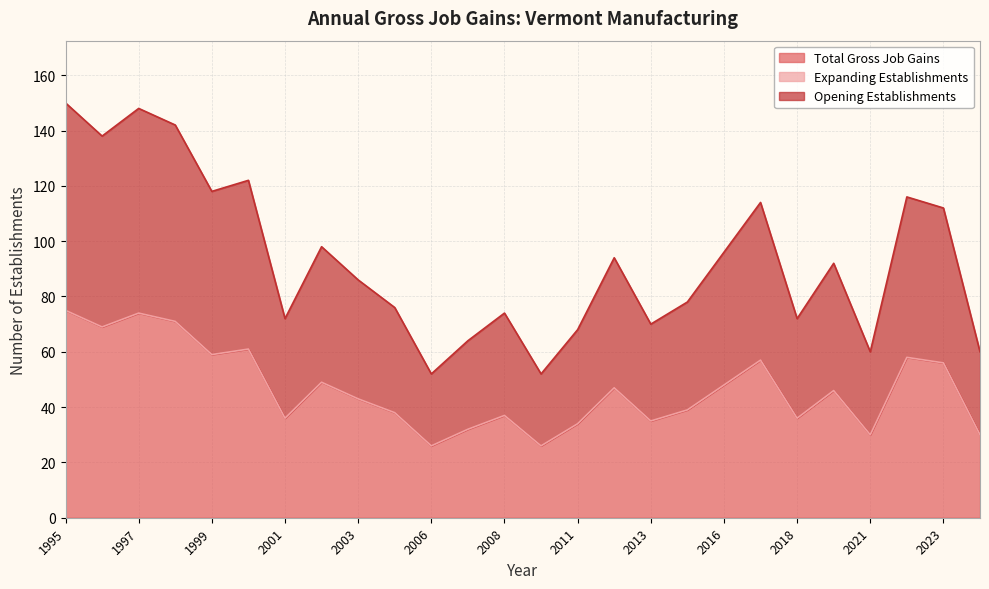

What is the difference between the maximum and second lowest values in the Total Gross Job Gains series?

49